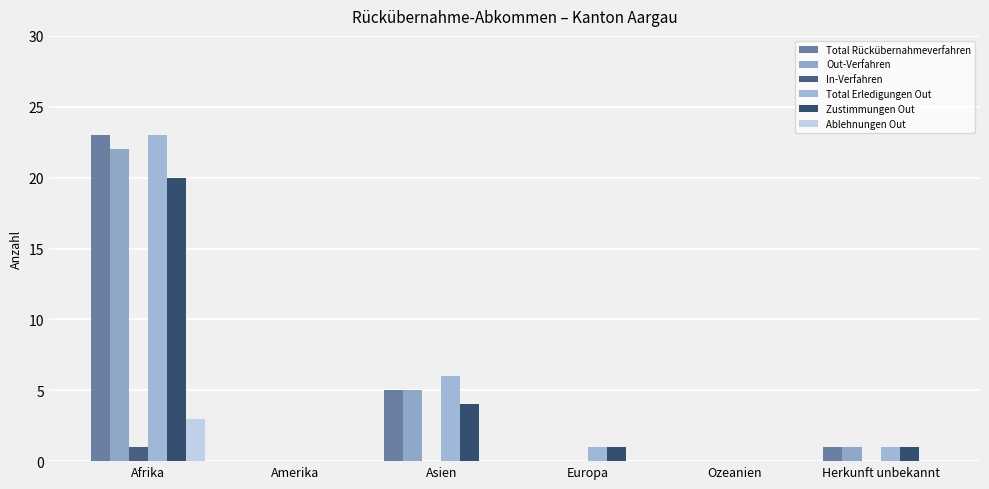

Is the value of Total Erledigungen Out at Europa greater than the value of Ablehnungen Out at Ozeanien?

Yes